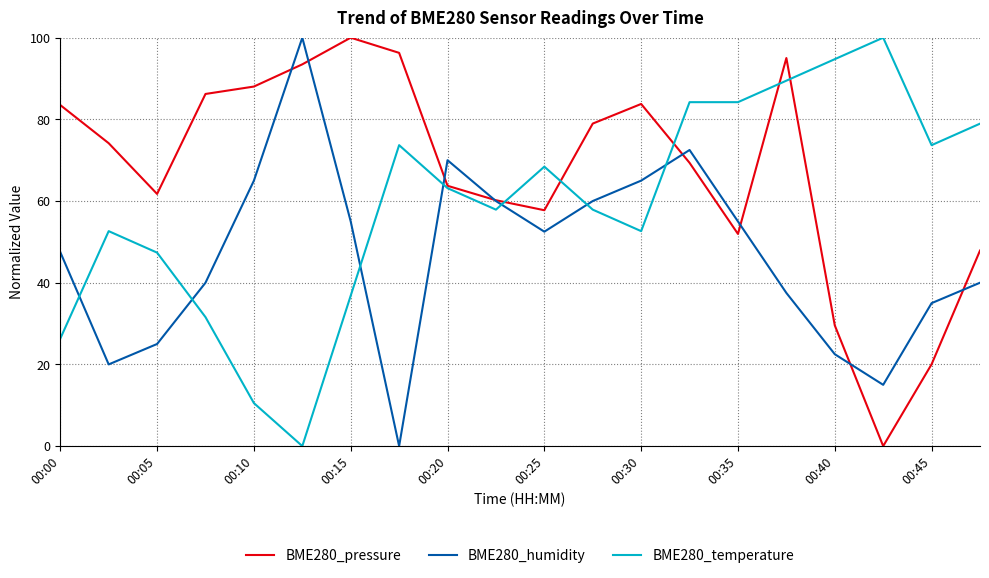

Count the number of data series in this chart.

3